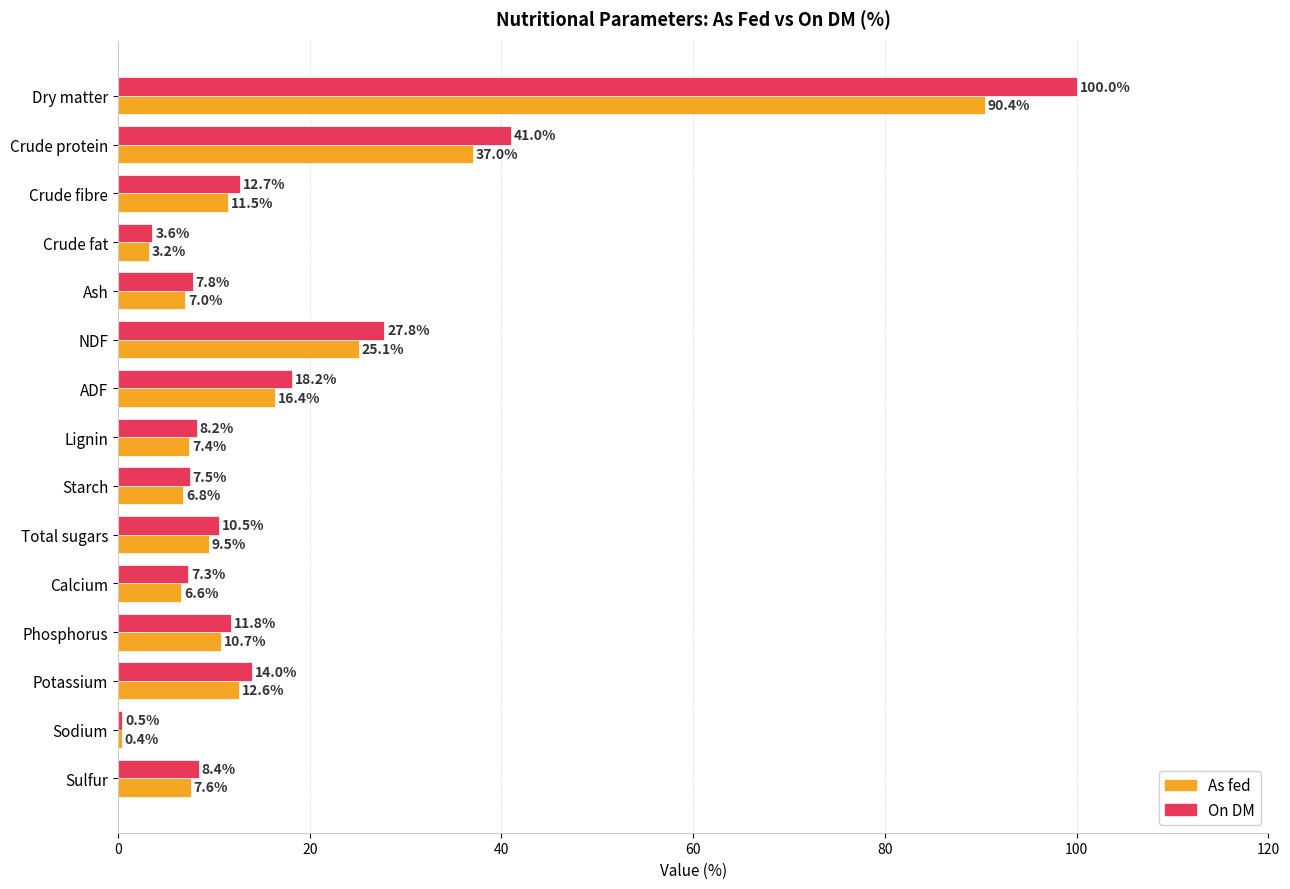

What is the average value of the On DM series?

18.6